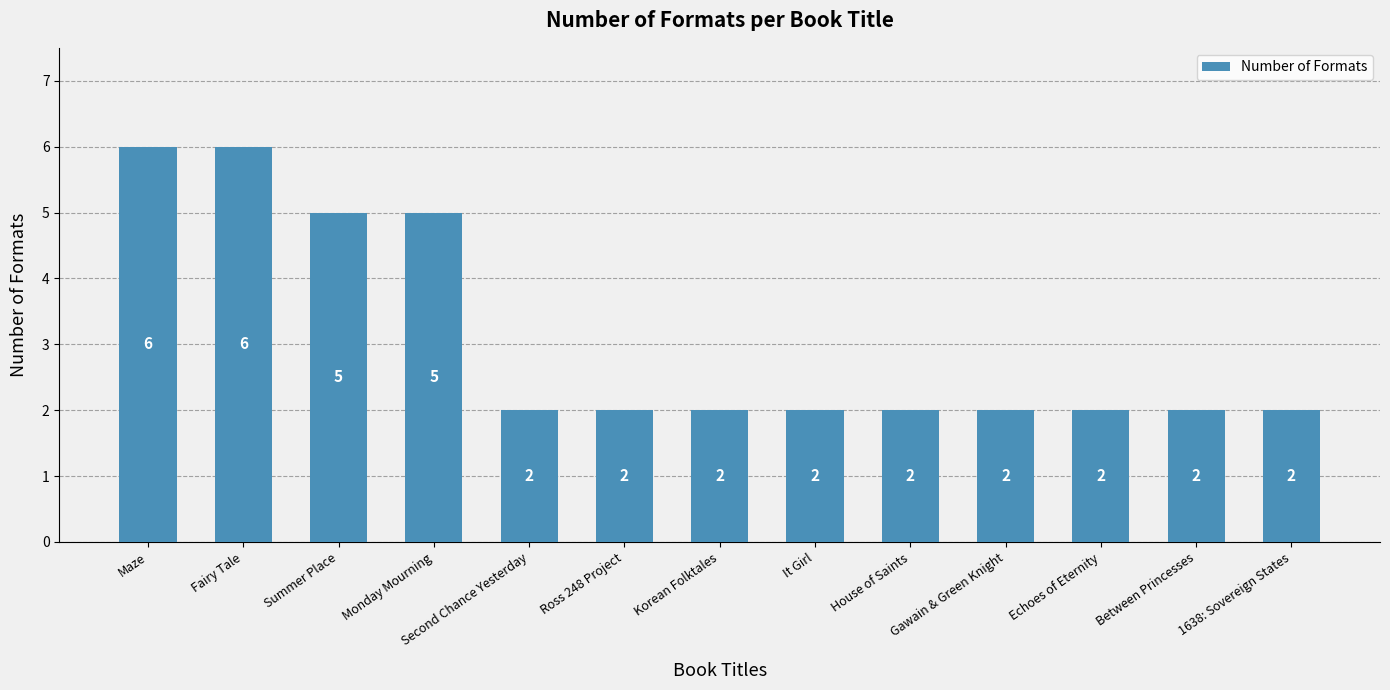

Reading right to left, what are all the values shown in this chart?

2	2	2	2	2	2	2	2	2	5	5	6	6